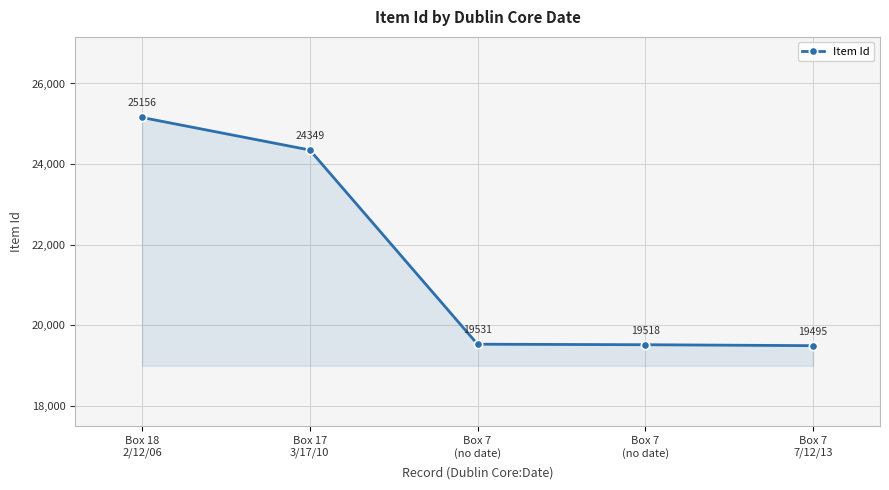

Does the chart have visible grid lines?

Yes